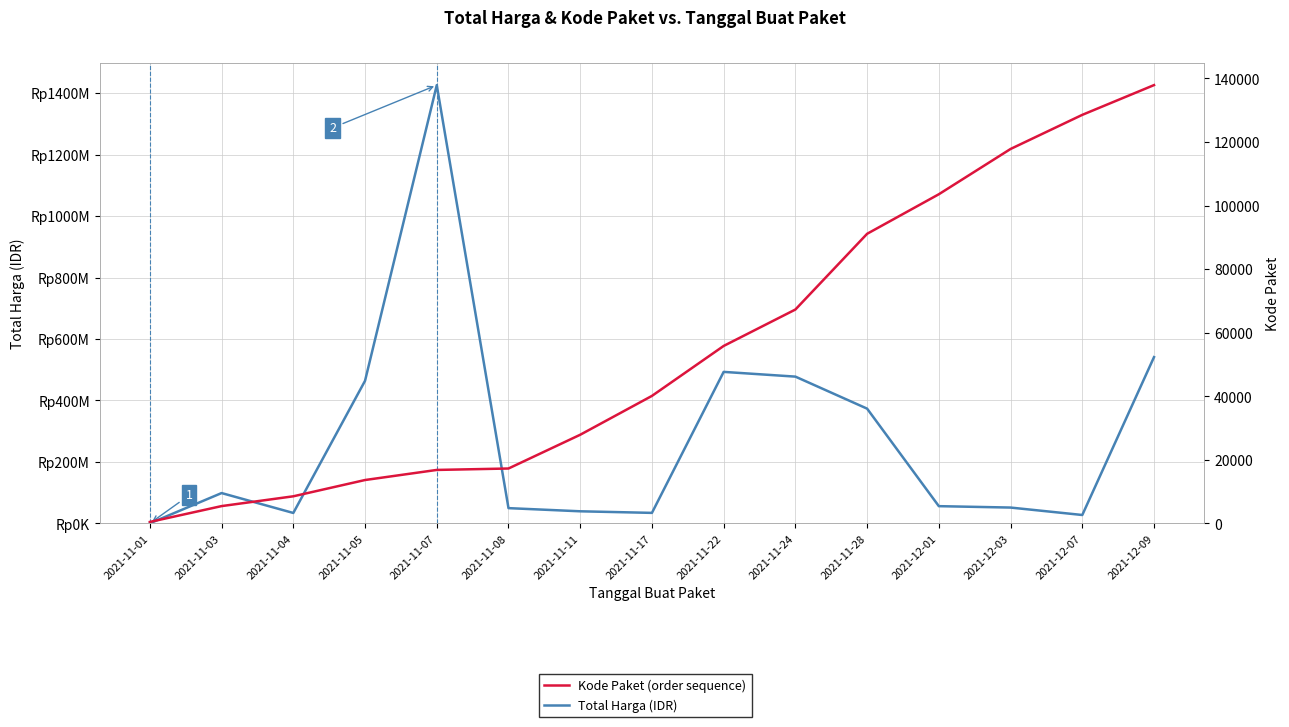

What is the value of the Kode Paket point at the 10th from the left?

67279